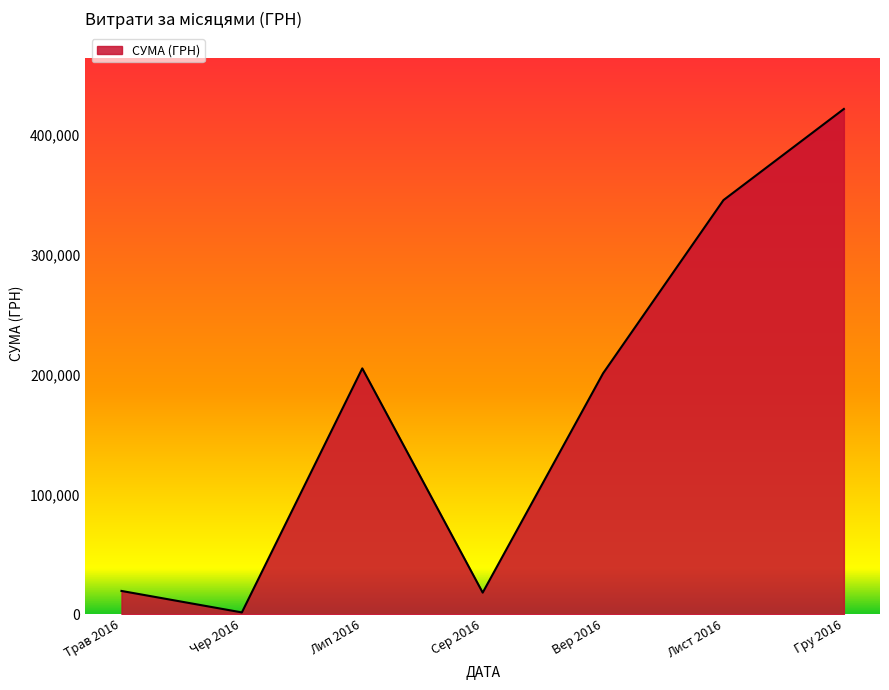

Which label corresponds to the largest value in the chart?

Гру 2016